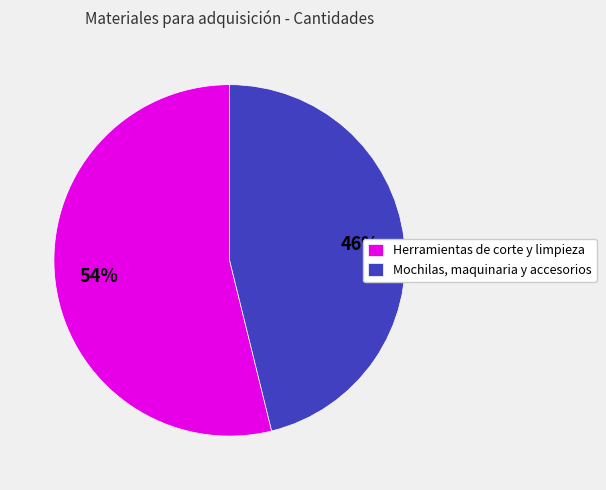

What is the ratio of the value at Mochilas, maquinaria y accesorios to the value at Herramientas de corte y limpieza?

0.9